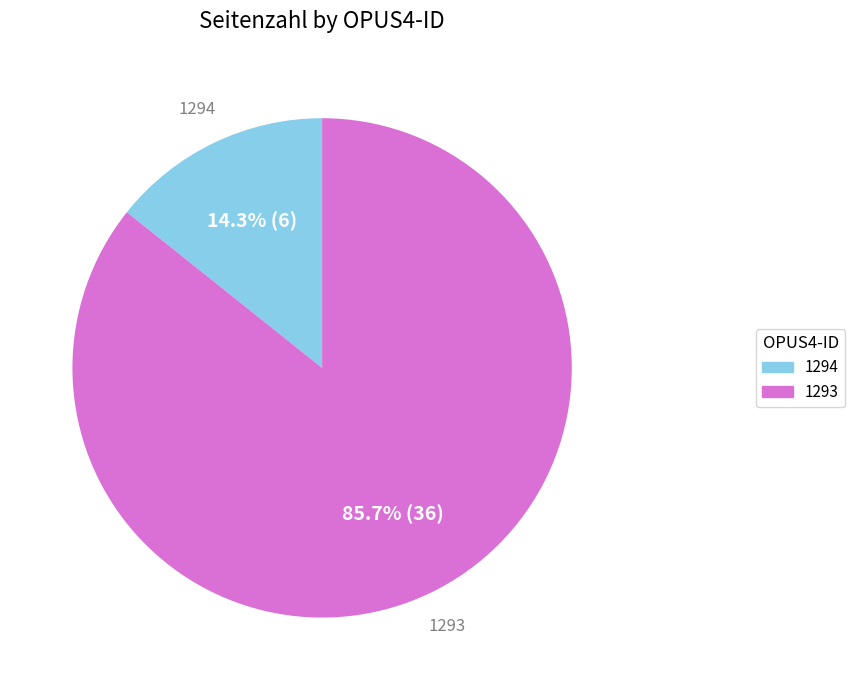

Is 1293 the majority of the pie?

Yes